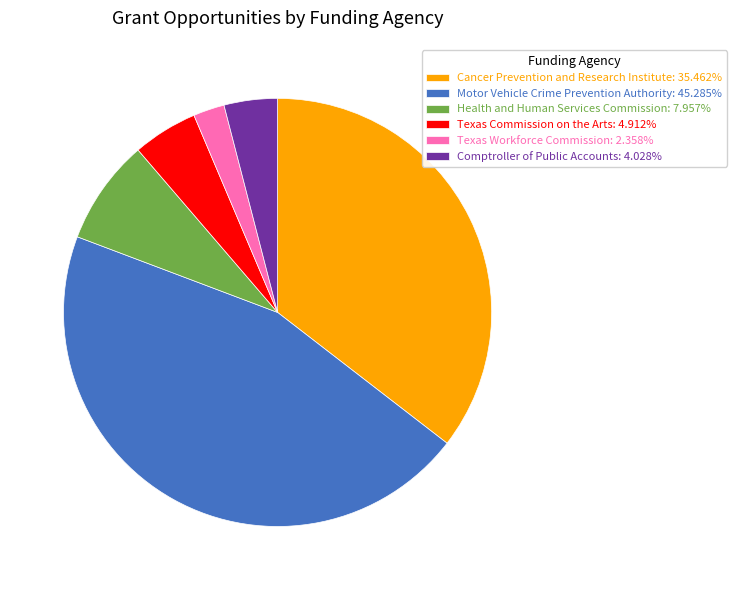

Is the sum of Health and Human Services Commission: 7.957% and Comptroller of Public Accounts: 4.028% greater than half?

No